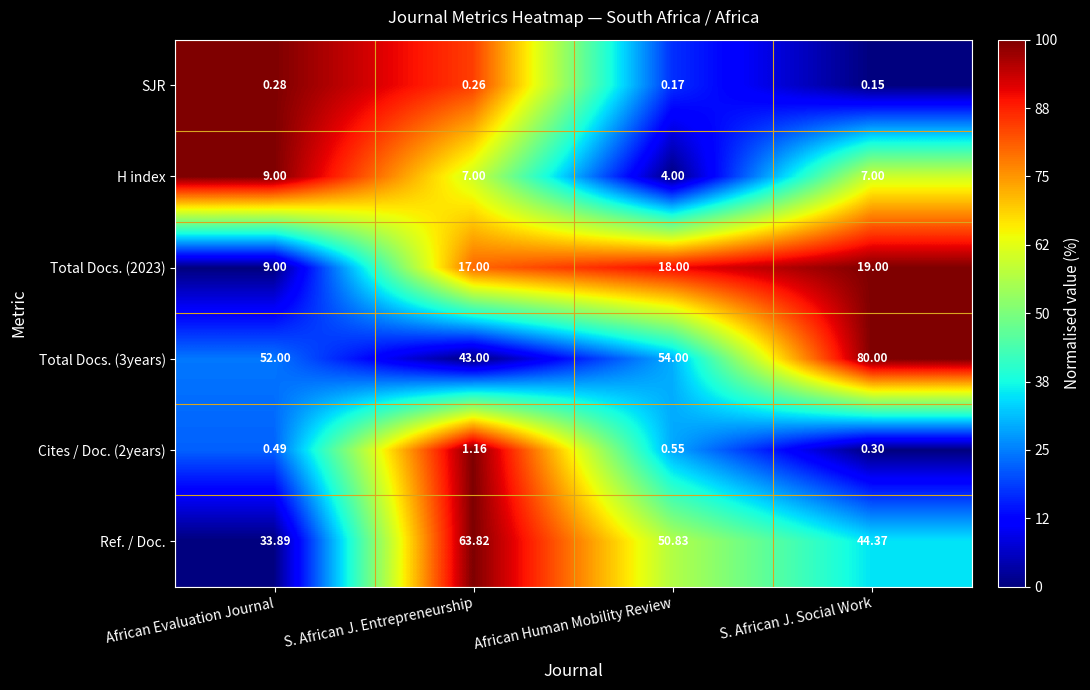

At how many categories does at least one series exceed 0?

4